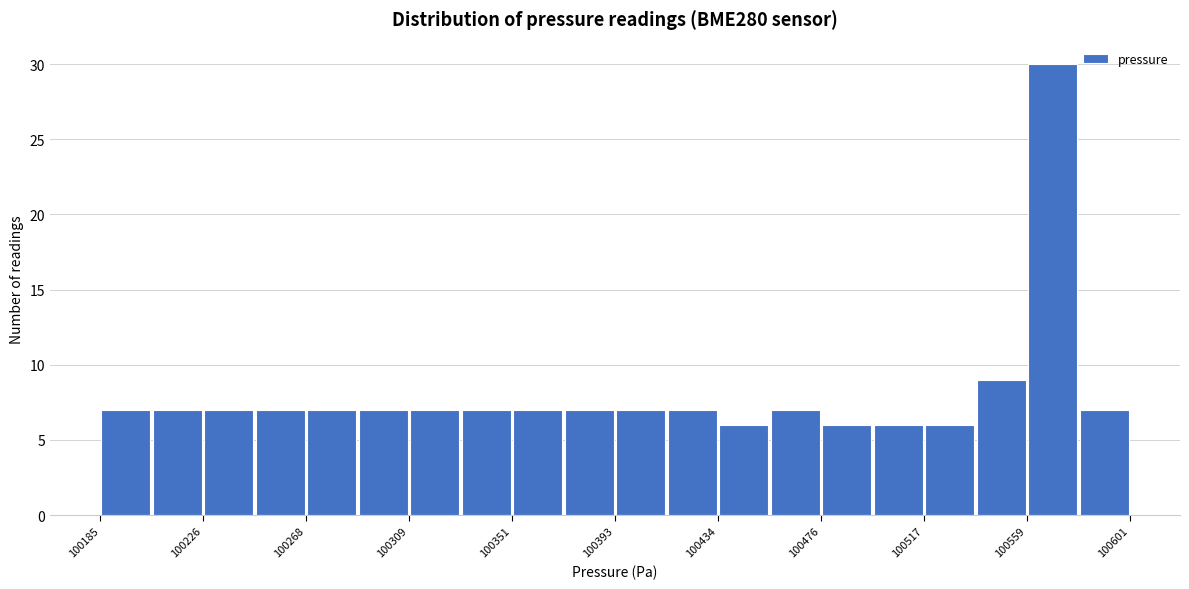

Reading left to right, list every bar in this chart as the range it spans on the x-axis followed by its height. Neither the bar edges nor the heights are printed on the chart, so give them approximately, as read against the axes.

100185 to 100205: 7
100205 to 100225: 7
100225 to 100245: 7
100245 to 100270: 7
100270 to 100290: 7
100290 to 100310: 7
100310 to 100330: 7
100330 to 100350: 7
100350 to 100370: 7
100370 to 100395: 7
100395 to 100415: 7
100415 to 100435: 7
100435 to 100455: 6
100455 to 100475: 7
100475 to 100495: 6
100495 to 100520: 6
100520 to 100540: 6
100540 to 100560: 9
100560 to 100580: 30
100580 to 100600: 7